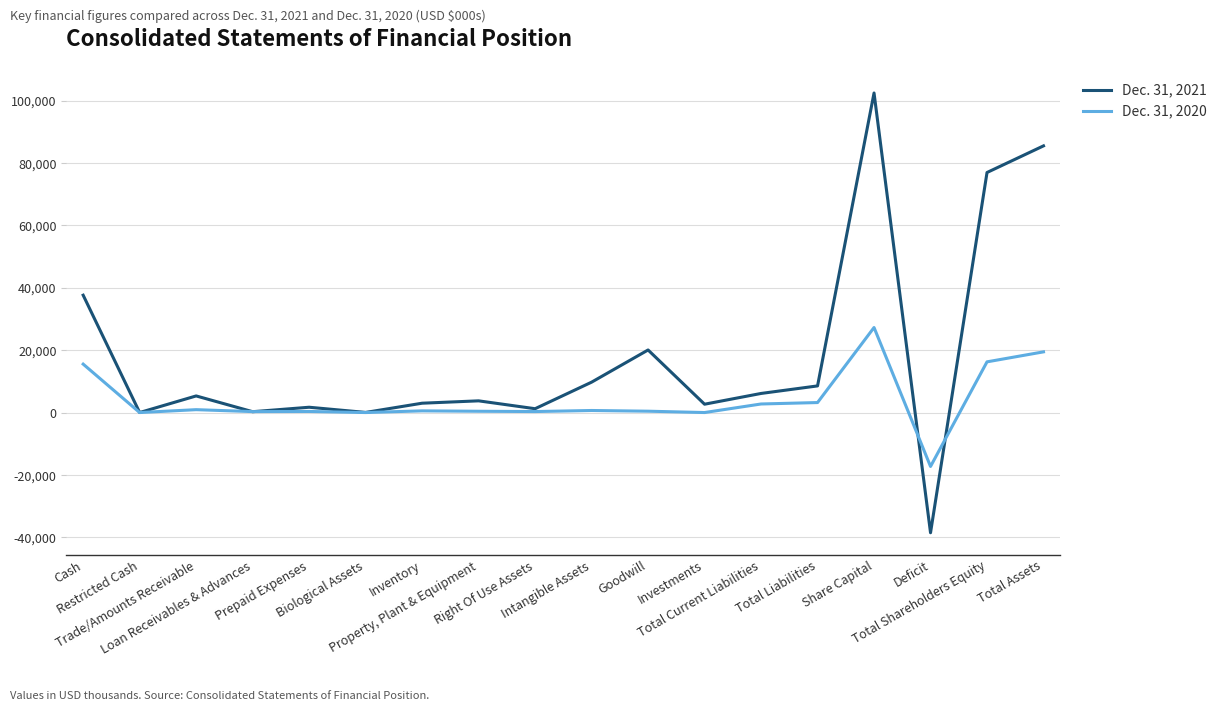

Which series has the largest total across all categories?

Dec. 31, 2021